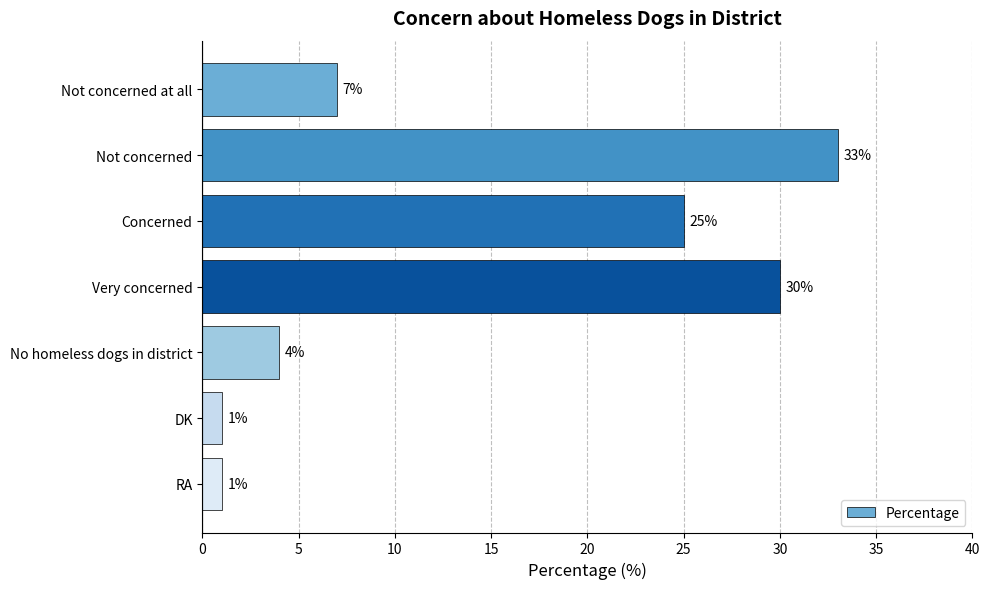

The value at Not concerned at all is 7. True or false?

True